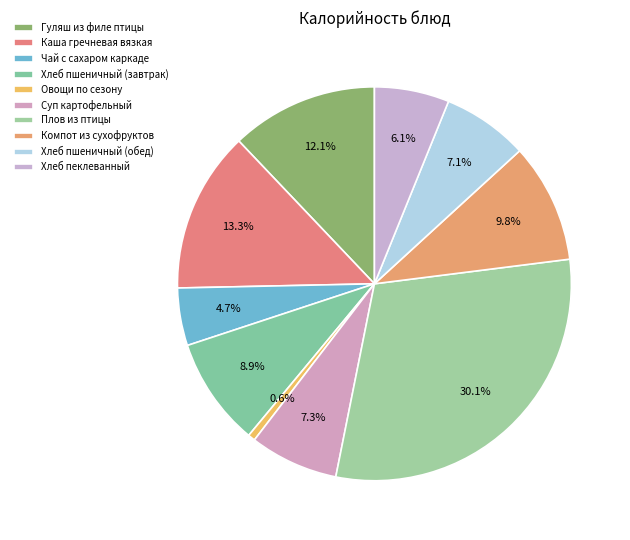

How many slices are in this pie chart?

10